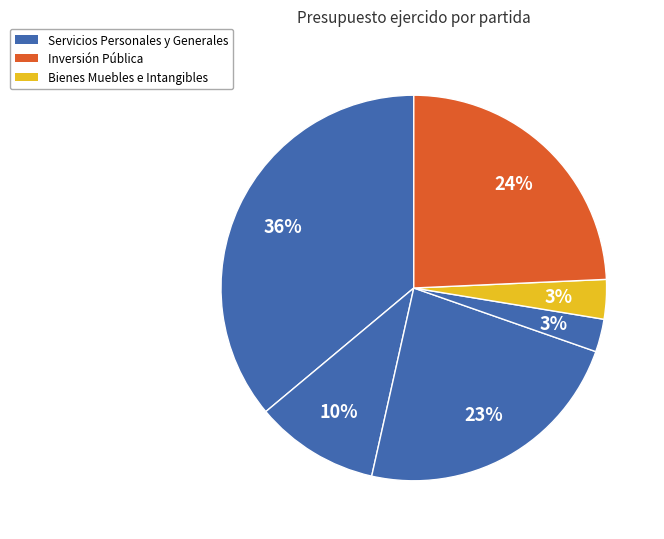

How many segments does this pie chart have?

6